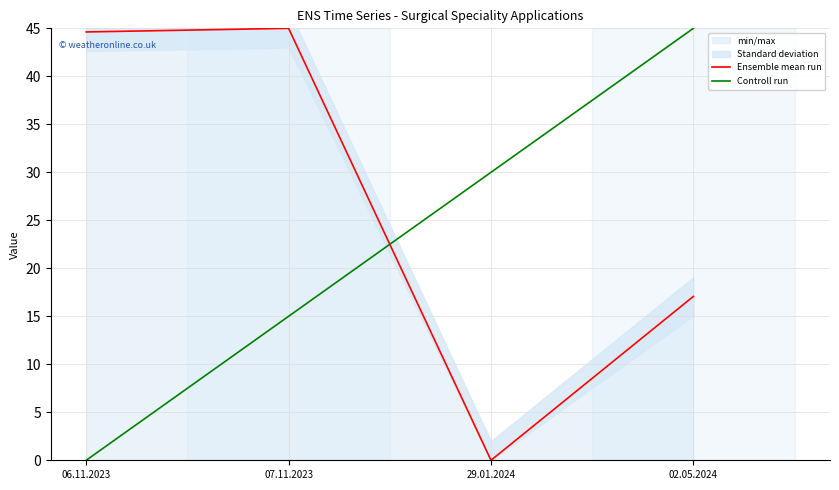

Reading left to right, what are all the values shown in this chart?

Ensemble mean run: 44.6	45.0	0.0	17.1
Controll run: 0.0	15.0	30.0	45.0